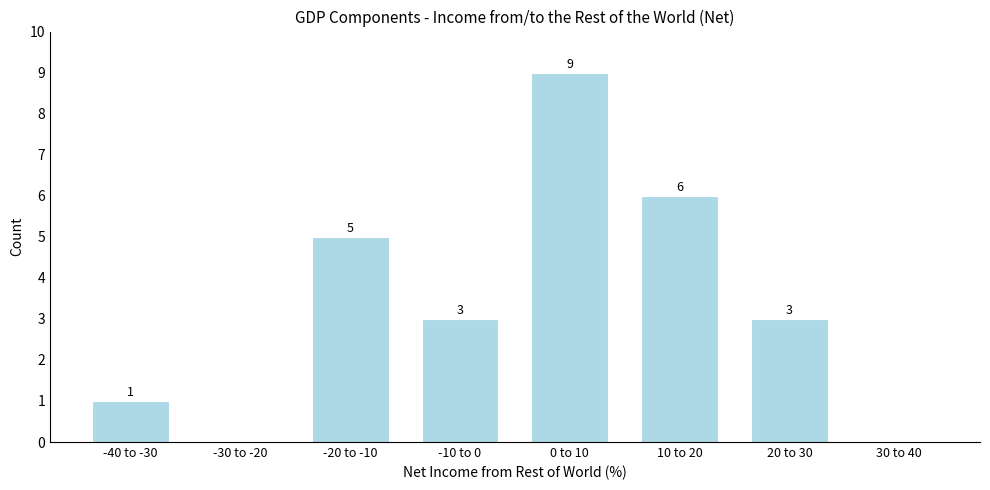

Reading right to left, what are all the values shown in this chart?

30 to 40=0	20 to 30=3	10 to 20=6	0 to 10=9	-10 to 0=3	-20 to -10=5	-30 to -20=0	-40 to -30=1